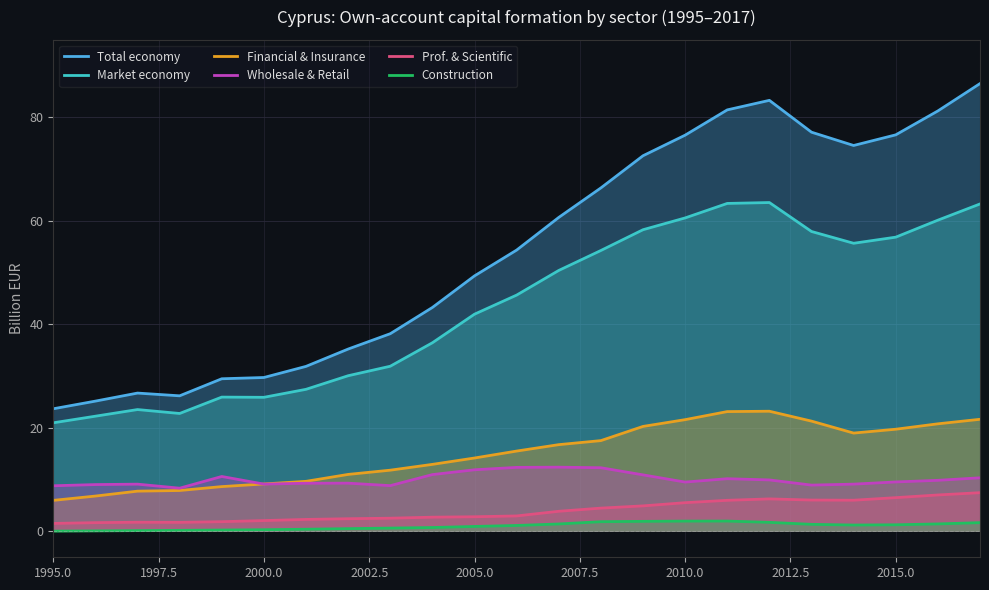

True or false: Total economy and Wholesale & Retail intersect in this chart.

False